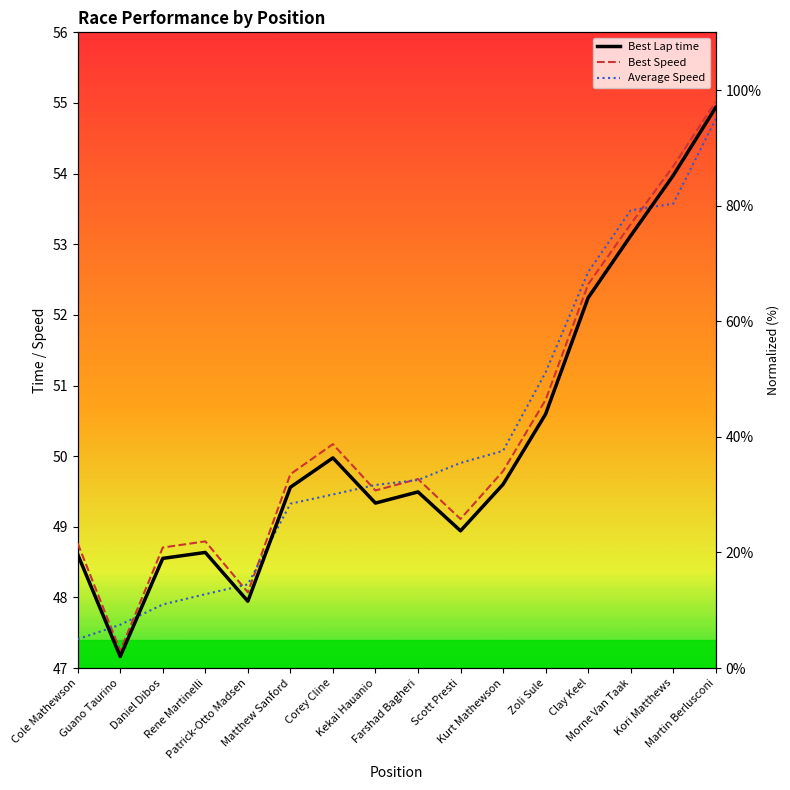

What value does the Average Speed series have at Matthew Sanford?

28.4